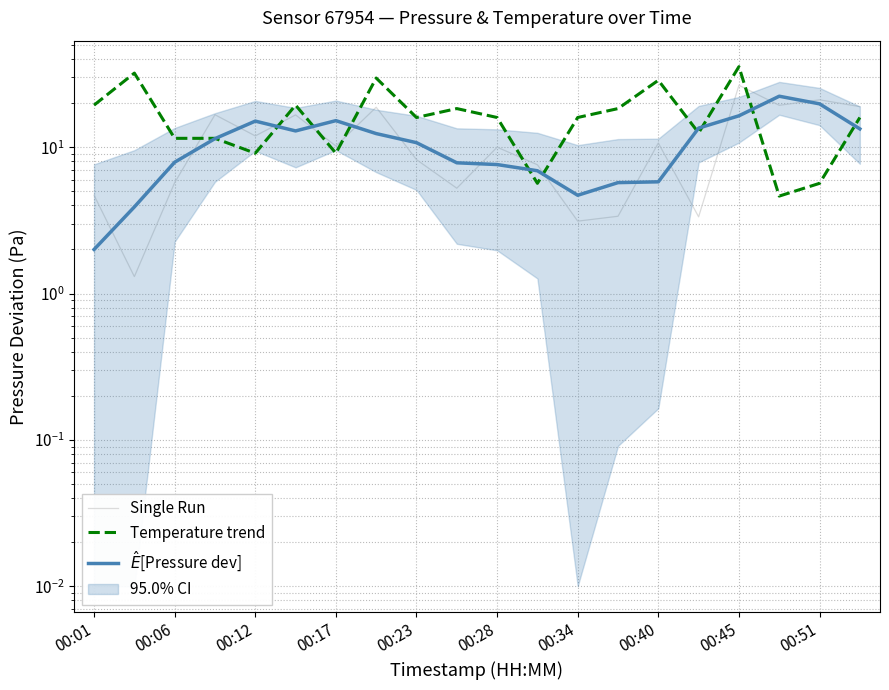

List the series in order of their peak value, highest first.

Temperature trend, Single Run, $\hat{E}$[Pressure dev]